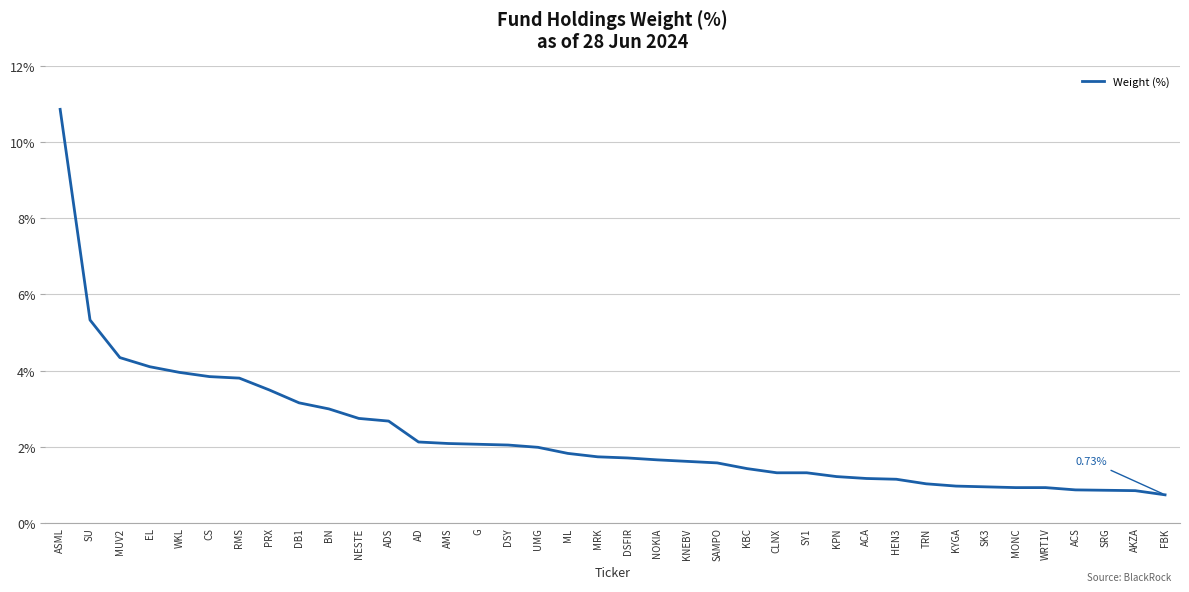

The chart shows a value of 2.0 at UMG. True or false?

True